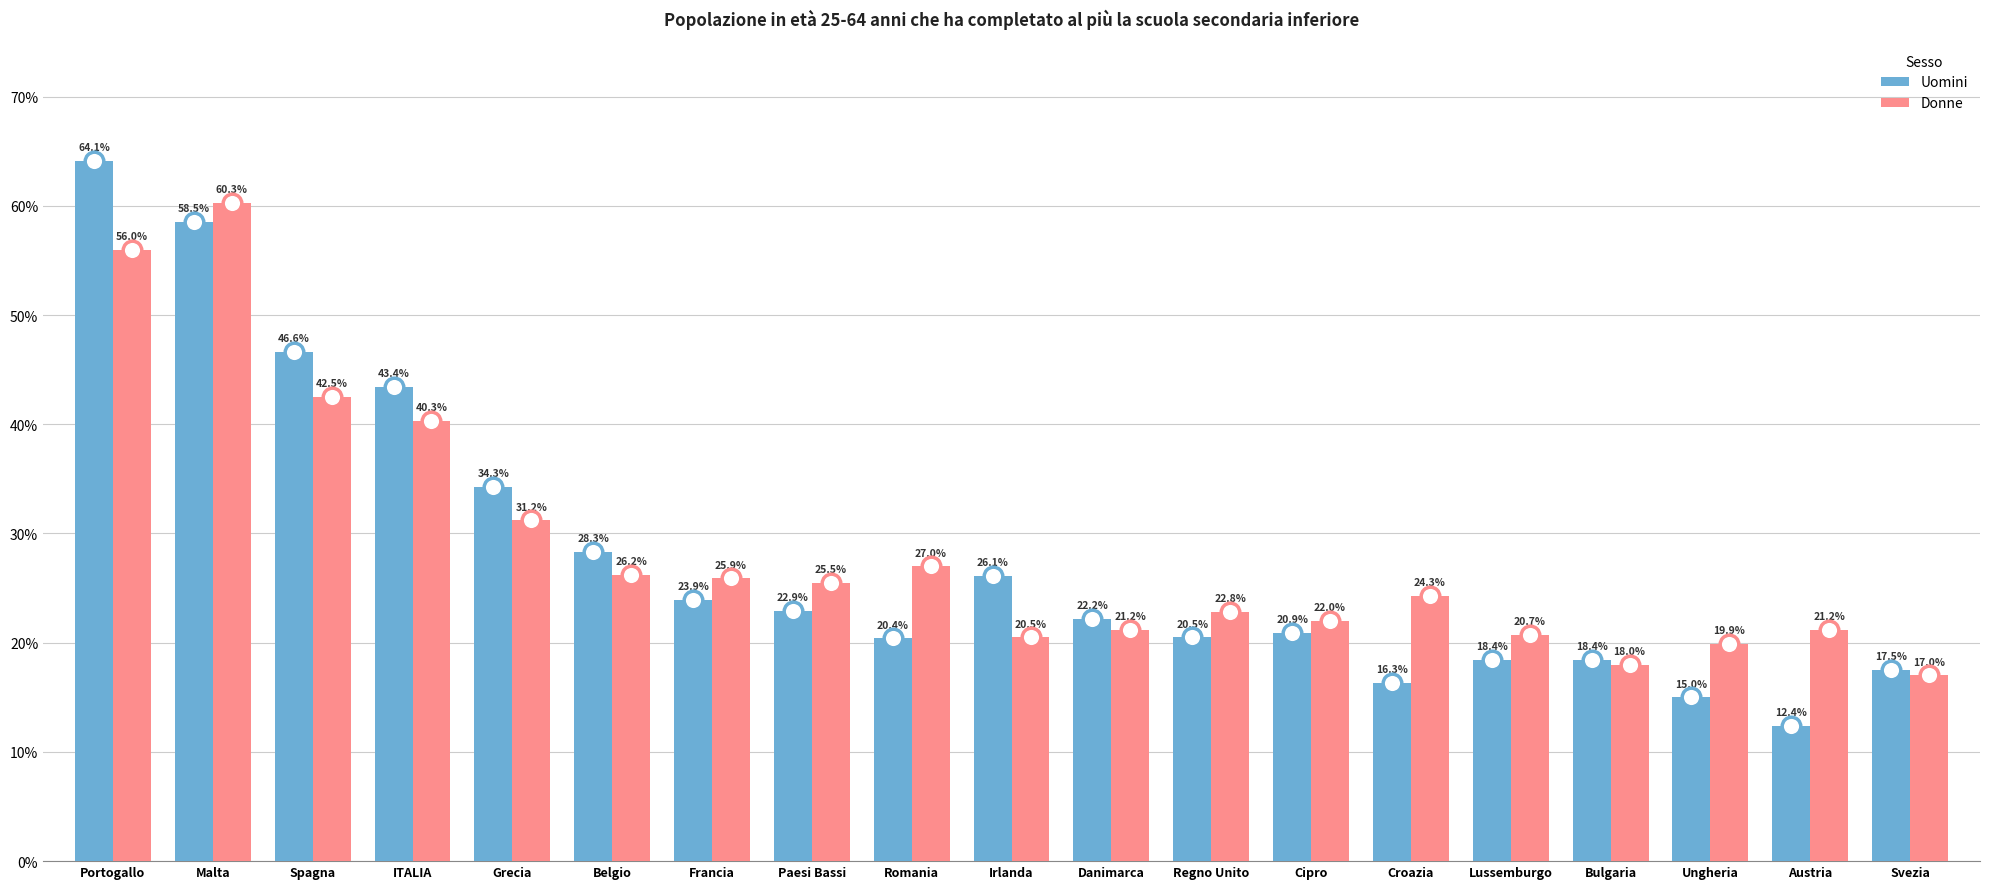

Which series contains the lowest Y value?

Uomini